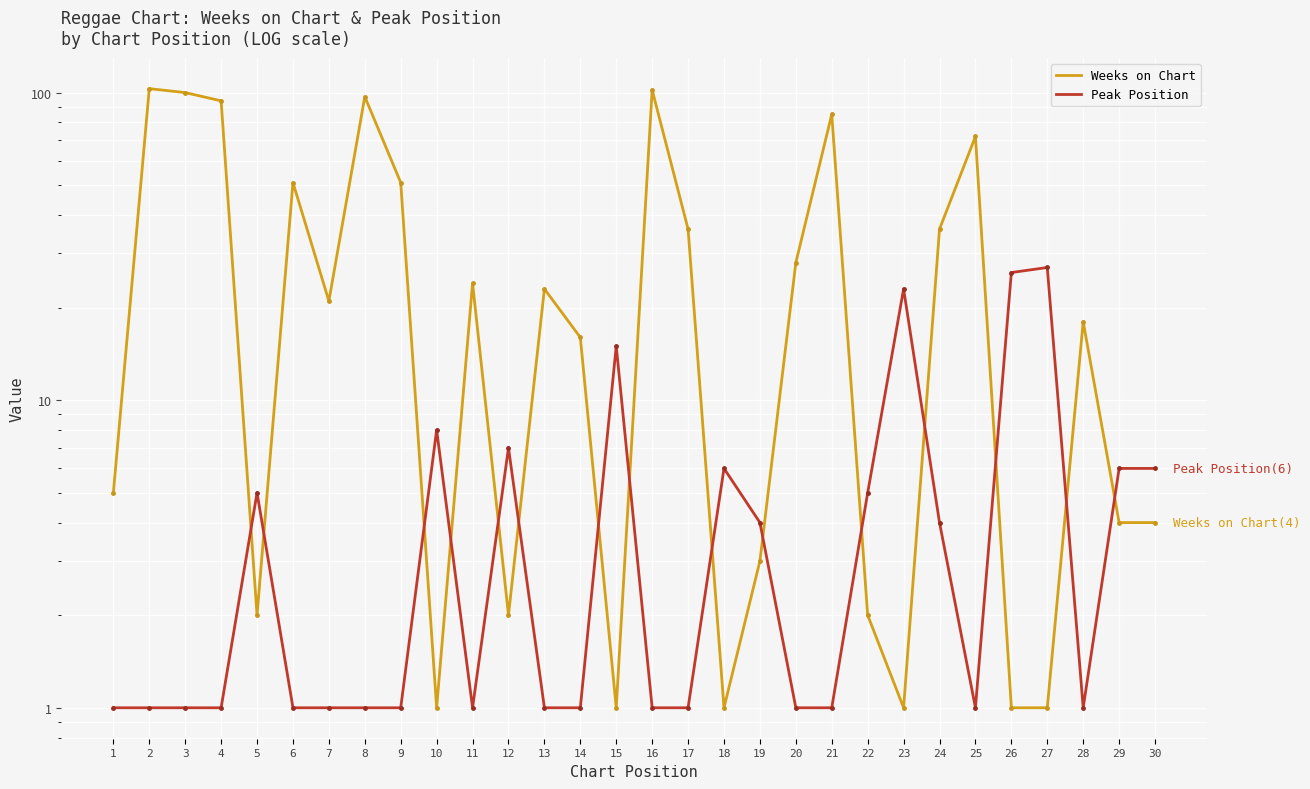

What is the sum of all Weeks on Chart values?

985